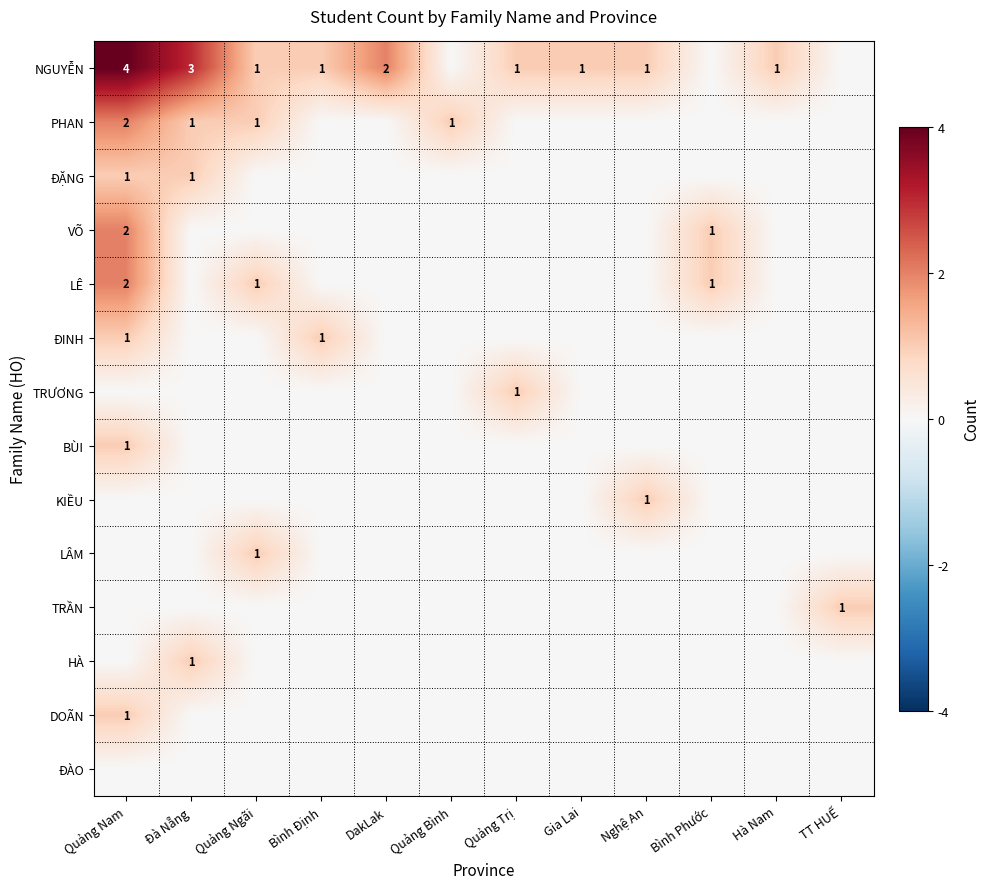

Count the number of data series in this chart.

14